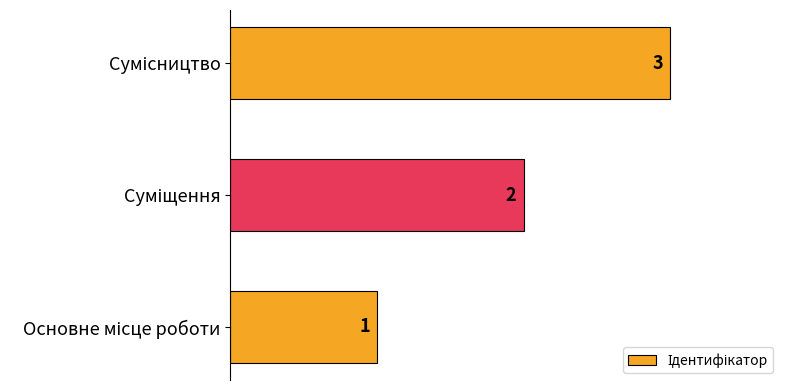

What is the sum of all values?

6